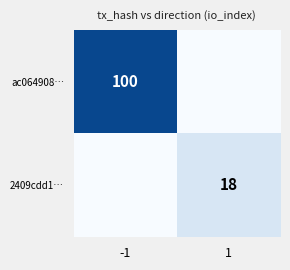

True or false: 2409cdd1… has a value of 32 at 1.

False